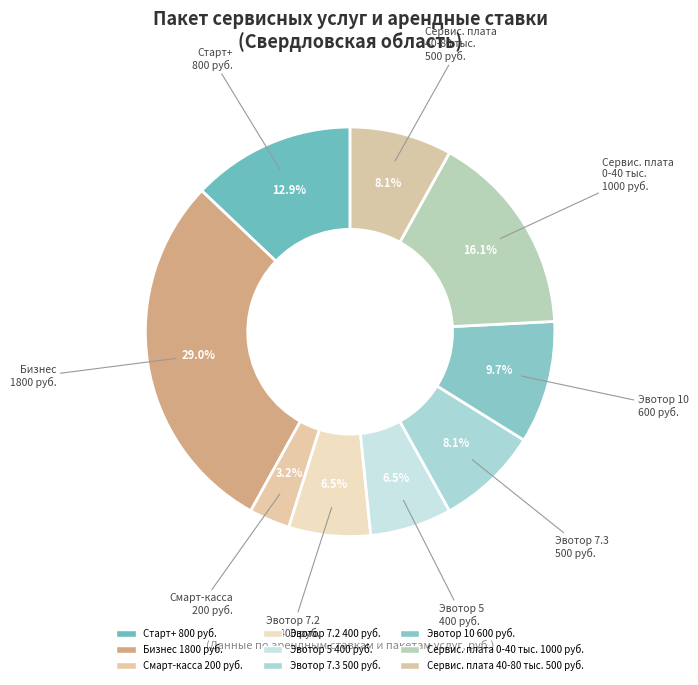

Which slice is the largest?

Бизнес